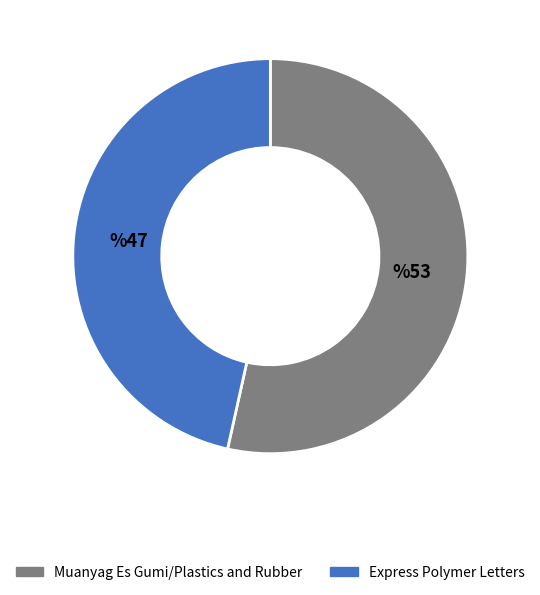

Does Muanyag Es Gumi/Plastics and Rubber account for over 50% of the chart?

Yes